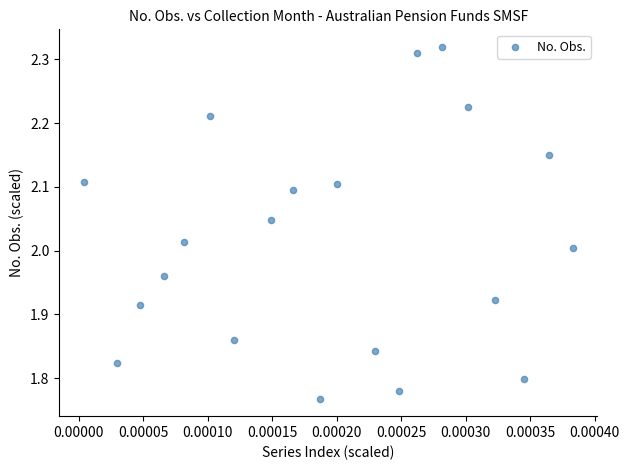

What is the range of Y values (max minus min)?

0.6